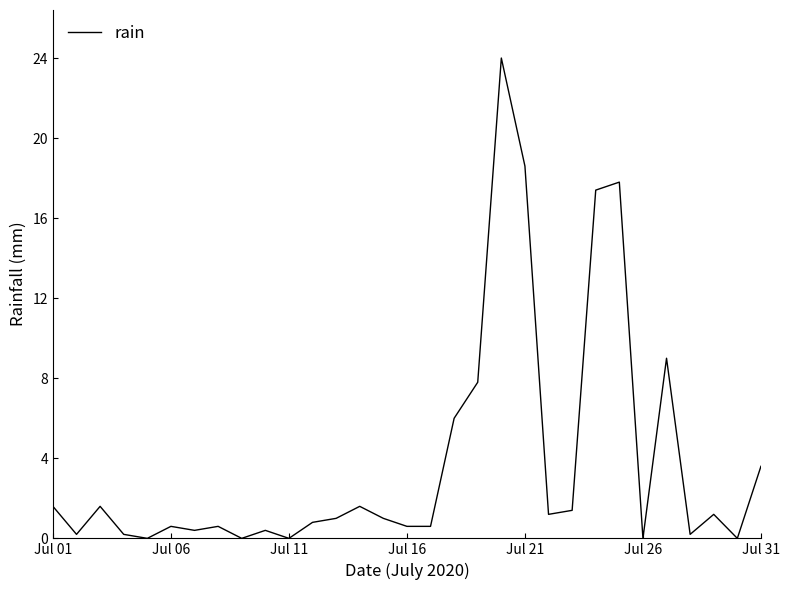

What is the greatest value displayed?

24.0